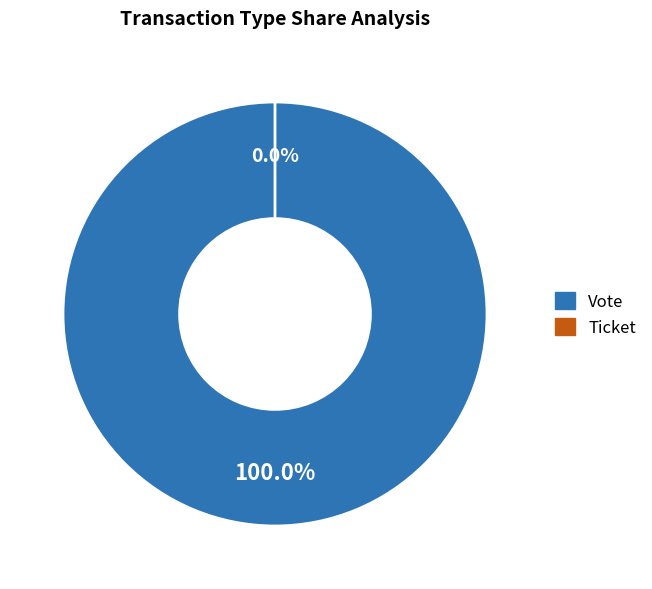

Which category has the smallest portion of the pie?

Ticket